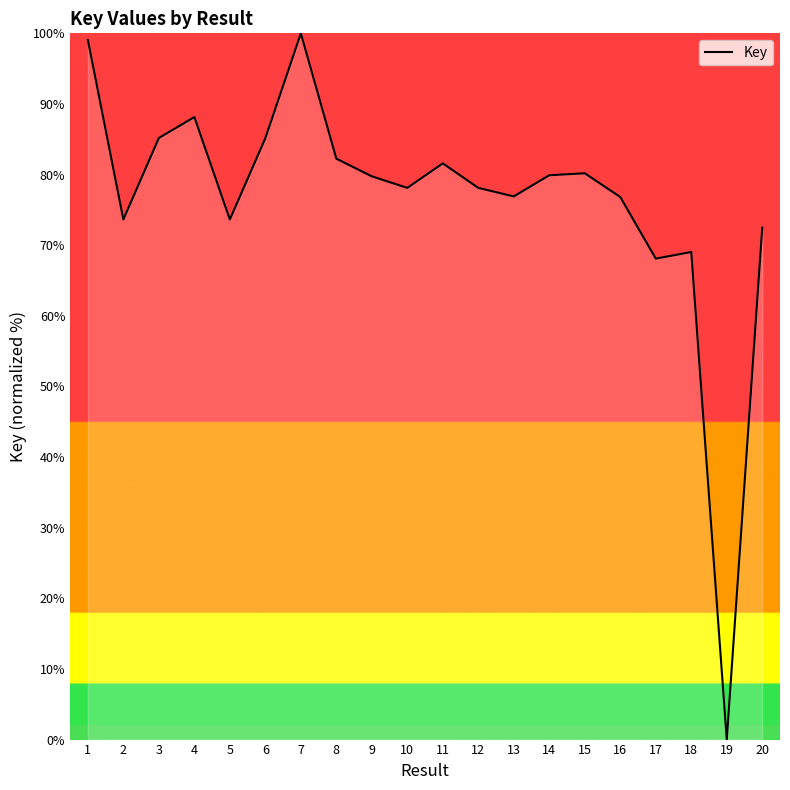

Approximately how many times larger is the value at 16 compared to 13?

1.0